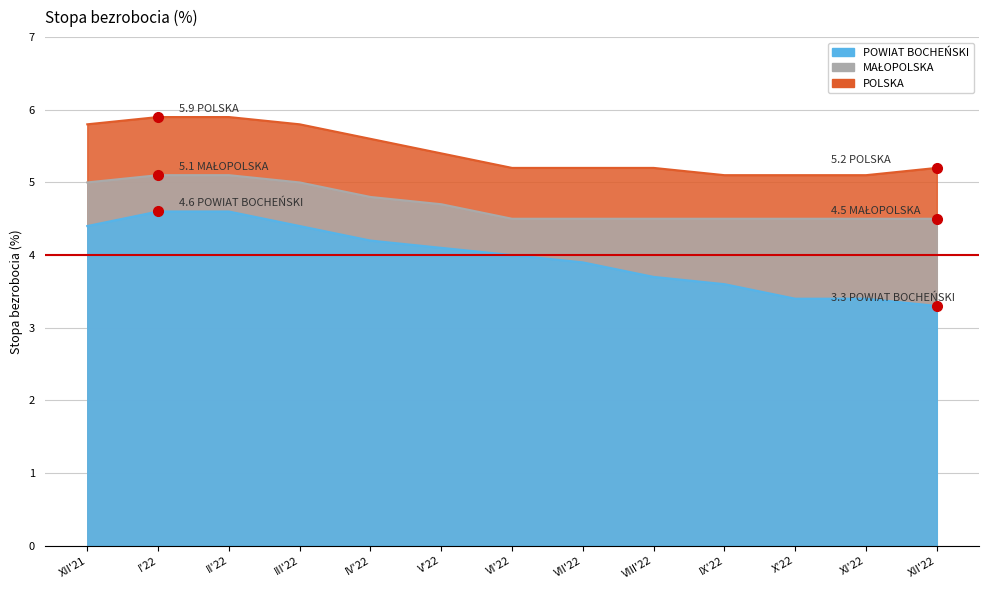

Reading left to right, extract all data points from this chart.

POWIAT BOCHEŃSKI: 4.4	4.6	4.6	4.4	4.2	4.1	4.0	3.9	3.7	3.6	3.4	3.4	3.3
MAŁOPOLSKA: 5.0	5.1	5.1	5.0	4.8	4.7	4.5	4.5	4.5	4.5	4.5	4.5	4.5
POLSKA: 5.8	5.9	5.9	5.8	5.6	5.4	5.2	5.2	5.2	5.1	5.1	5.1	5.2